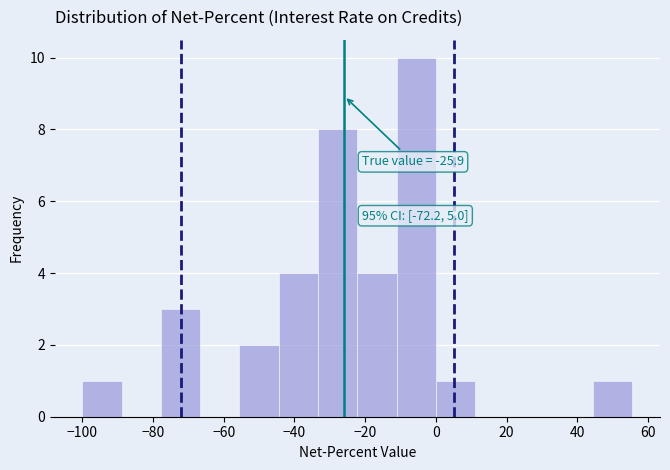

Which range on the x-axis has the tallest bar?

-12 to 0